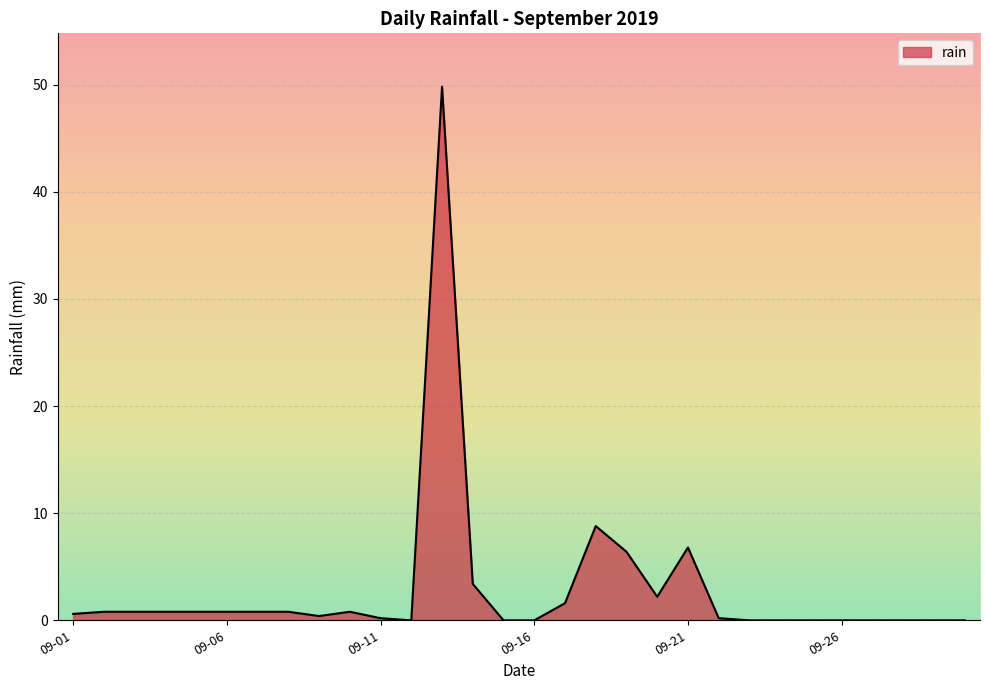

What is the difference between the maximum and minimum values?

49.8